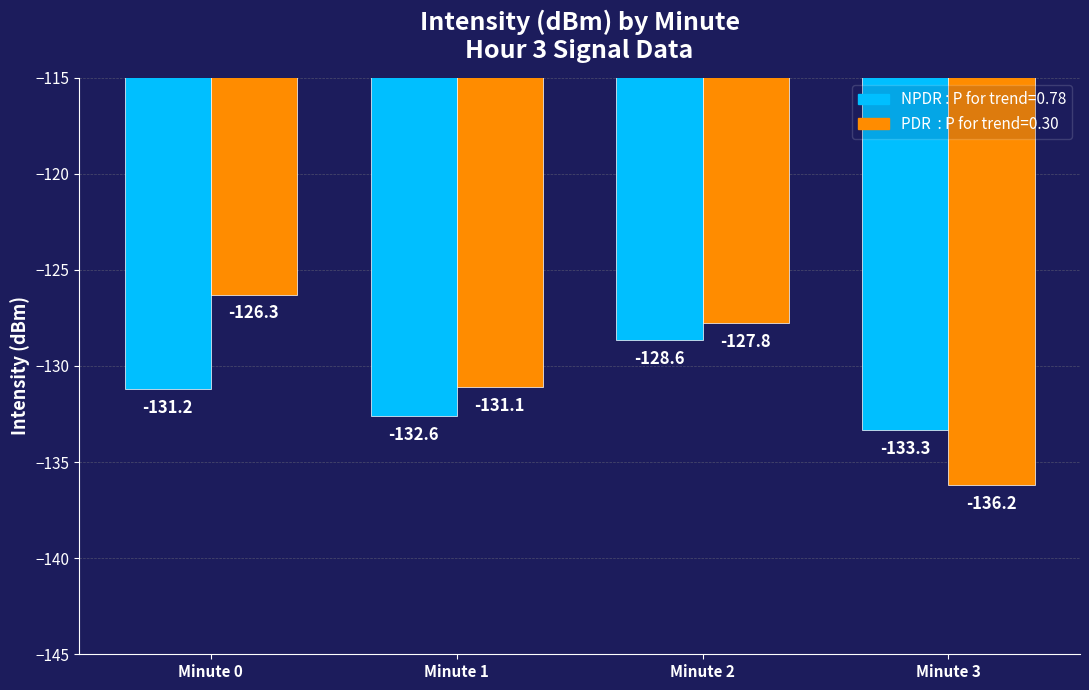

At which category is the sum across all series the highest?

Minute 2